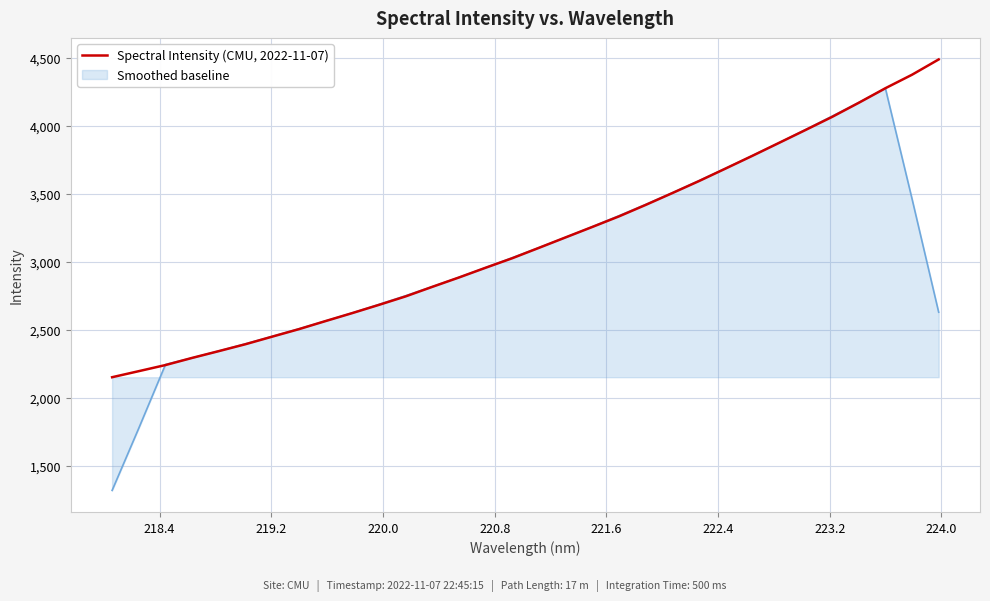

Which series has the largest range (max minus min)?

Smoothed baseline